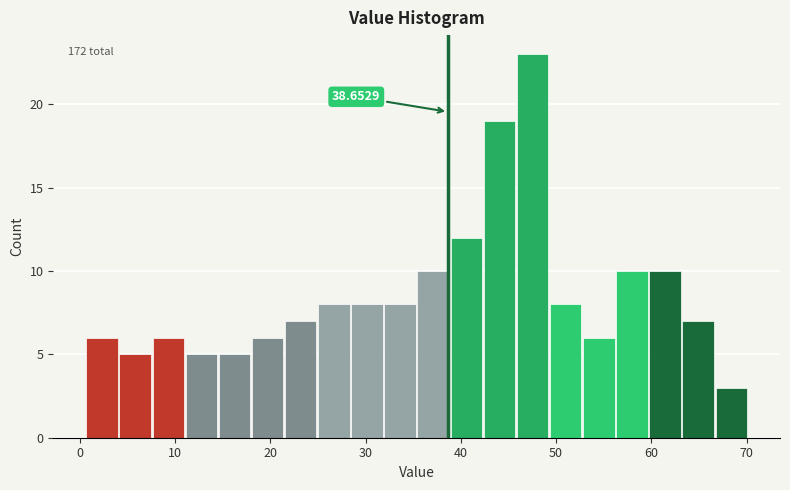

Read against the x-axis, roughly where is the centre of the tallest bar?

48